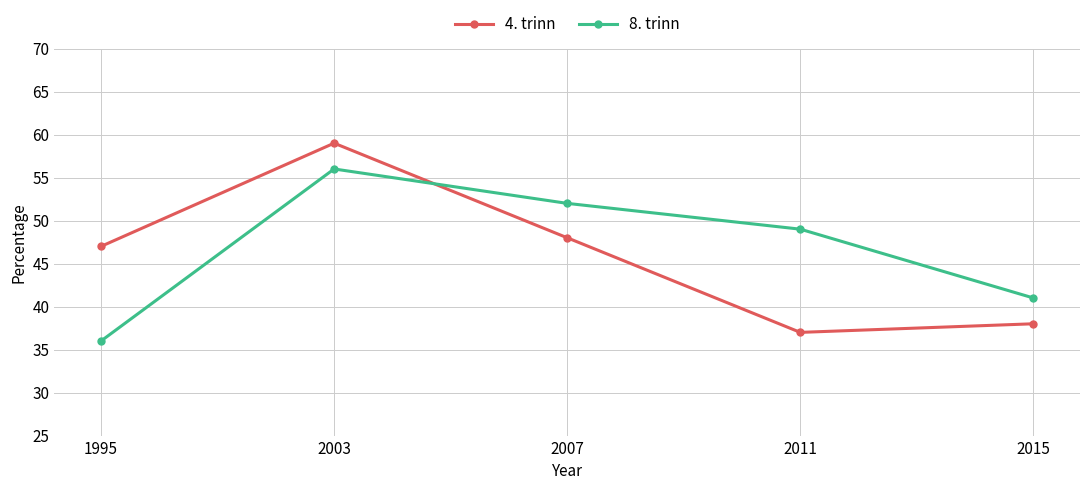

Count the number of categories in the chart.

5